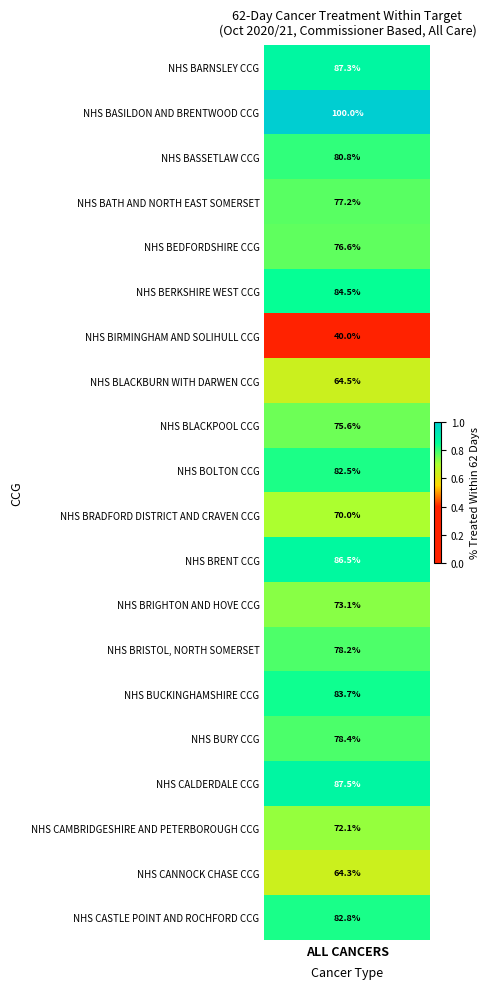

At which label is the value closest to 0?

NHS BIRMINGHAM AND SOLIHULL CCG